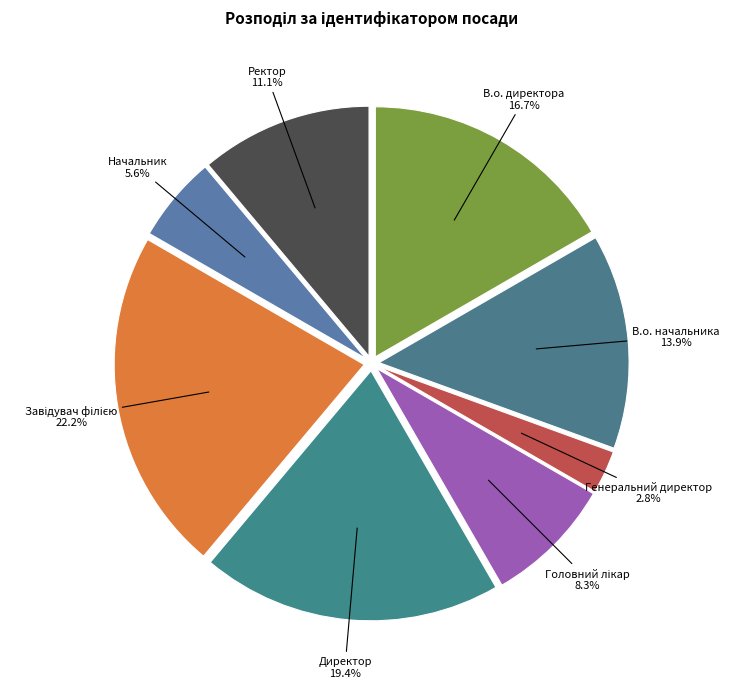

To the nearest percent, what is the combined percentage of Директор and Начальник?

25%